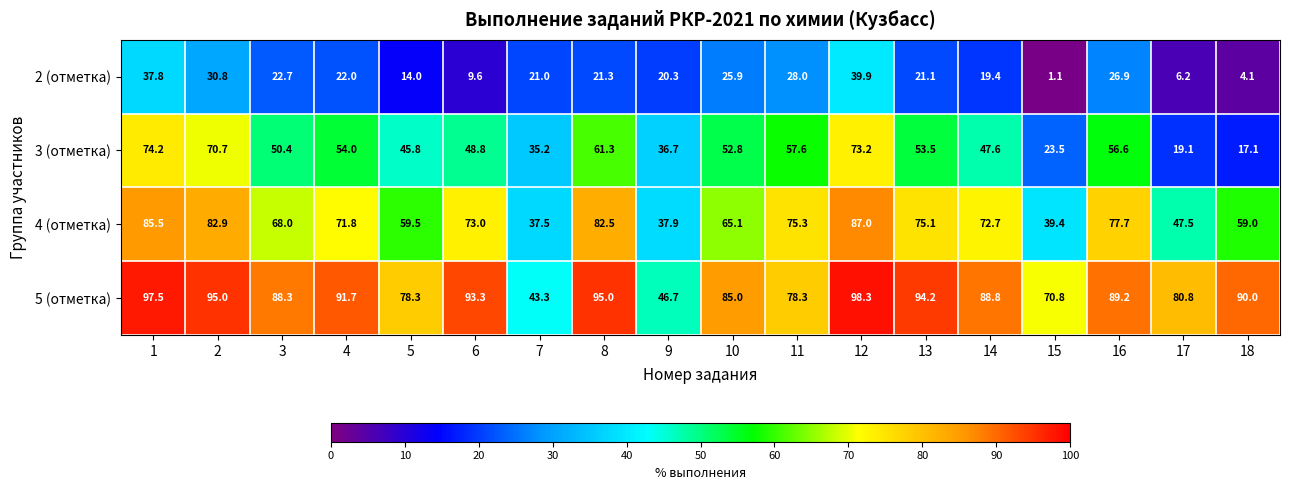

How many data points in 3 (отметка) are less than 52?

9